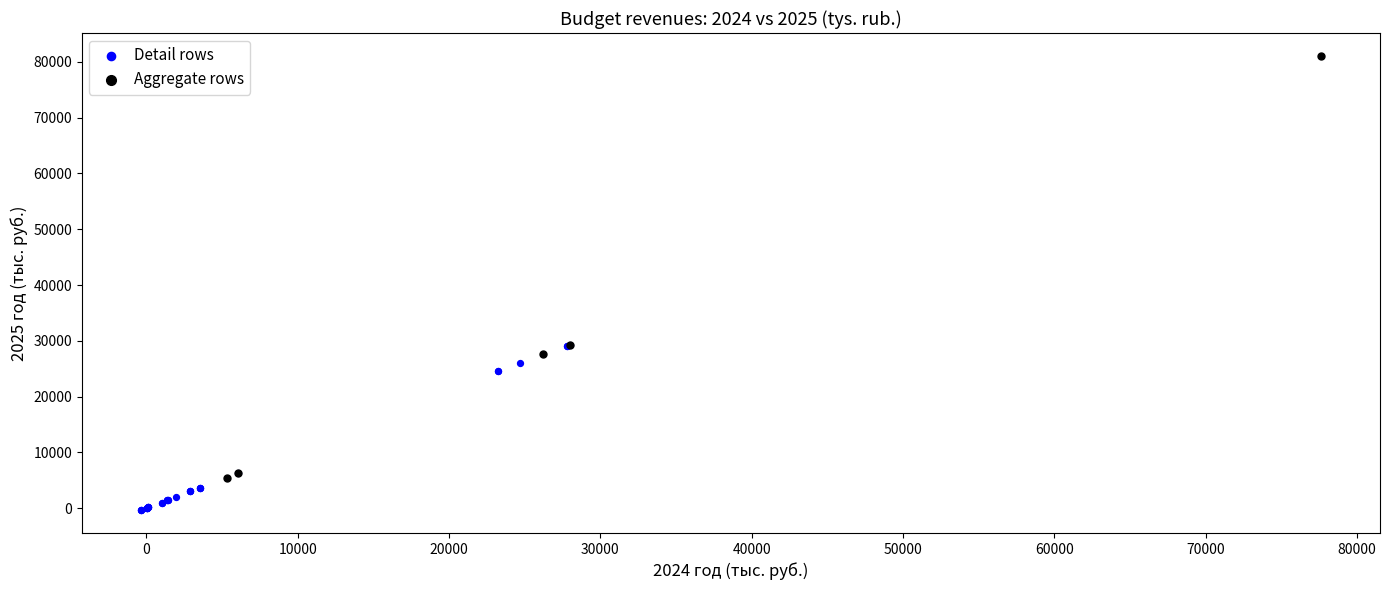

Which series has the largest Y range (max minus min)?

Aggregate rows